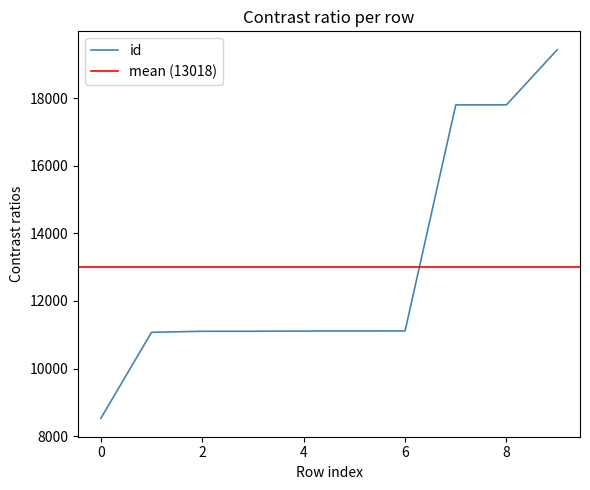

True or false: the data shows 25659 at 7160.

False